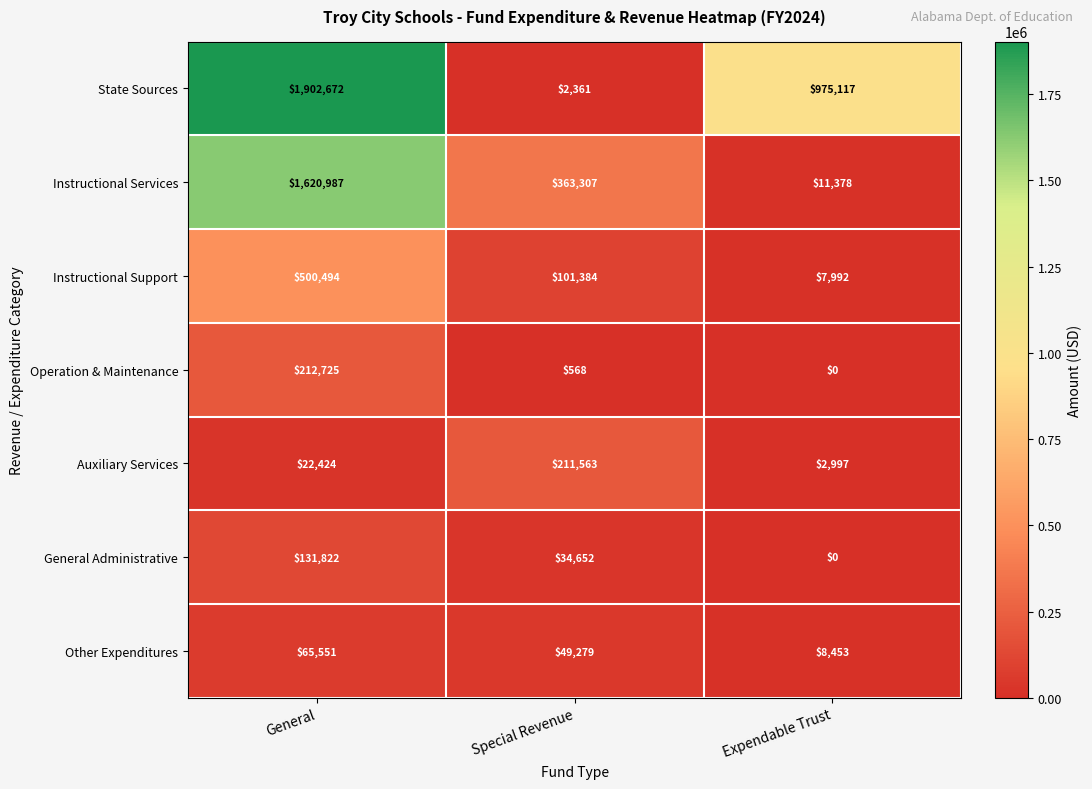

List the series in order of their peak value, highest first.

State Sources, Instructional Services, Instructional Support, Operation & Maintenance, Auxiliary Services, General Administrative, Other Expenditures